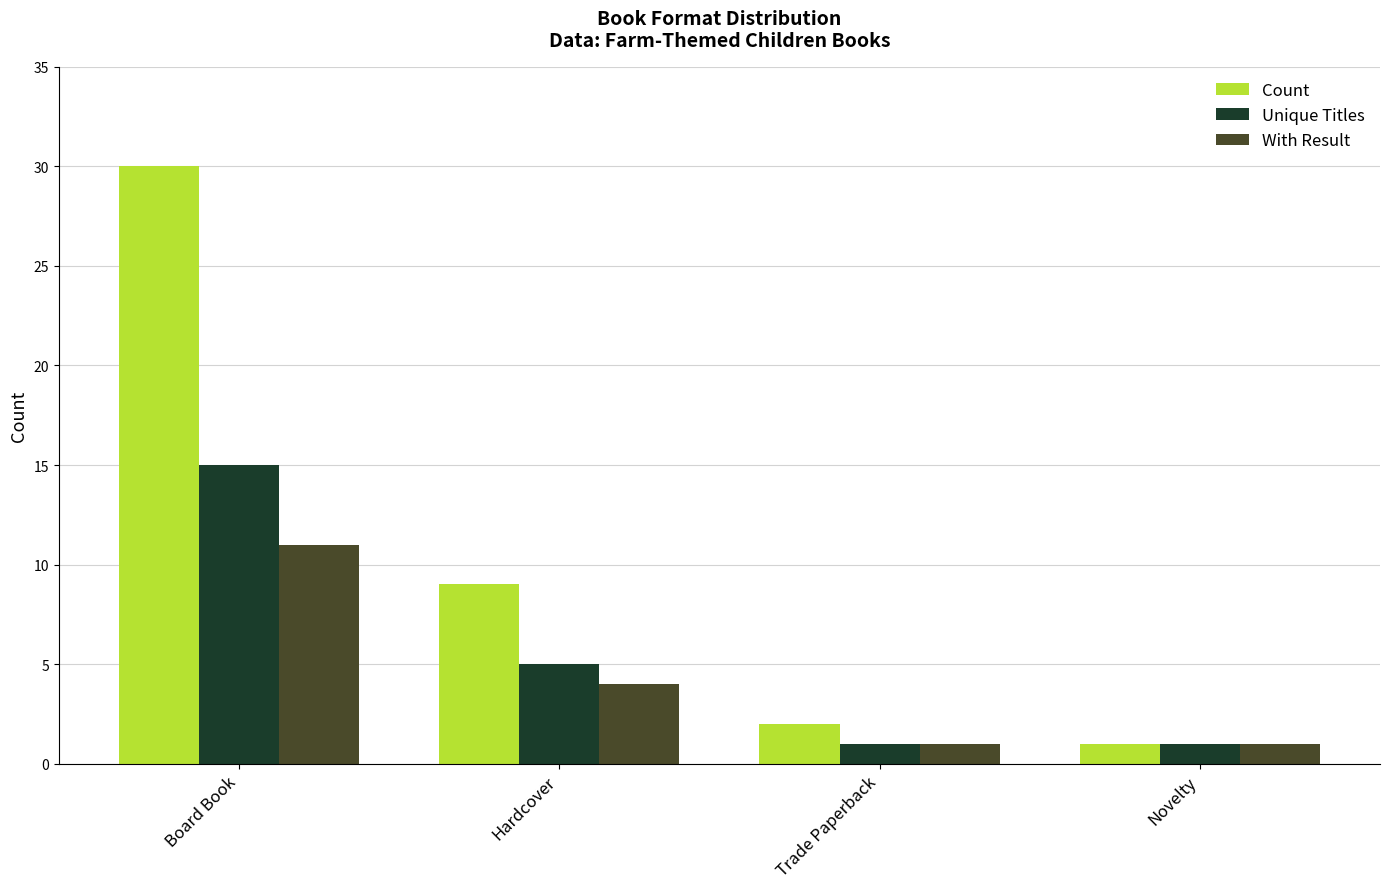

How many groups of bars are there?

4